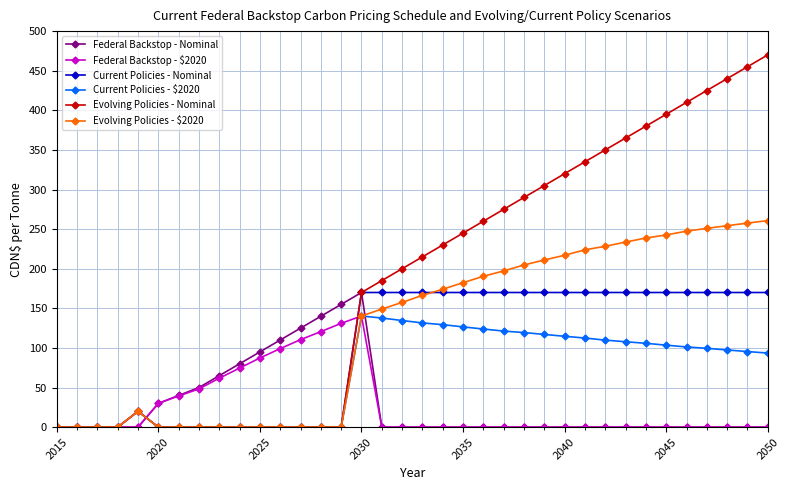

Which series ends up on top after the final intersection of Current Policies - Nominal and Federal Backstop - $2020?

Current Policies - Nominal